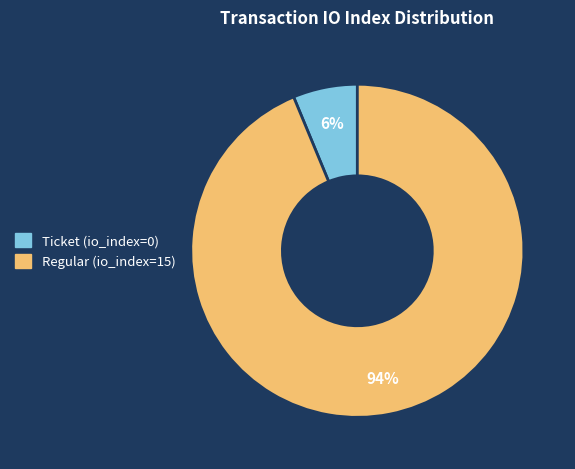

Is there a majority slice in this chart?

Yes